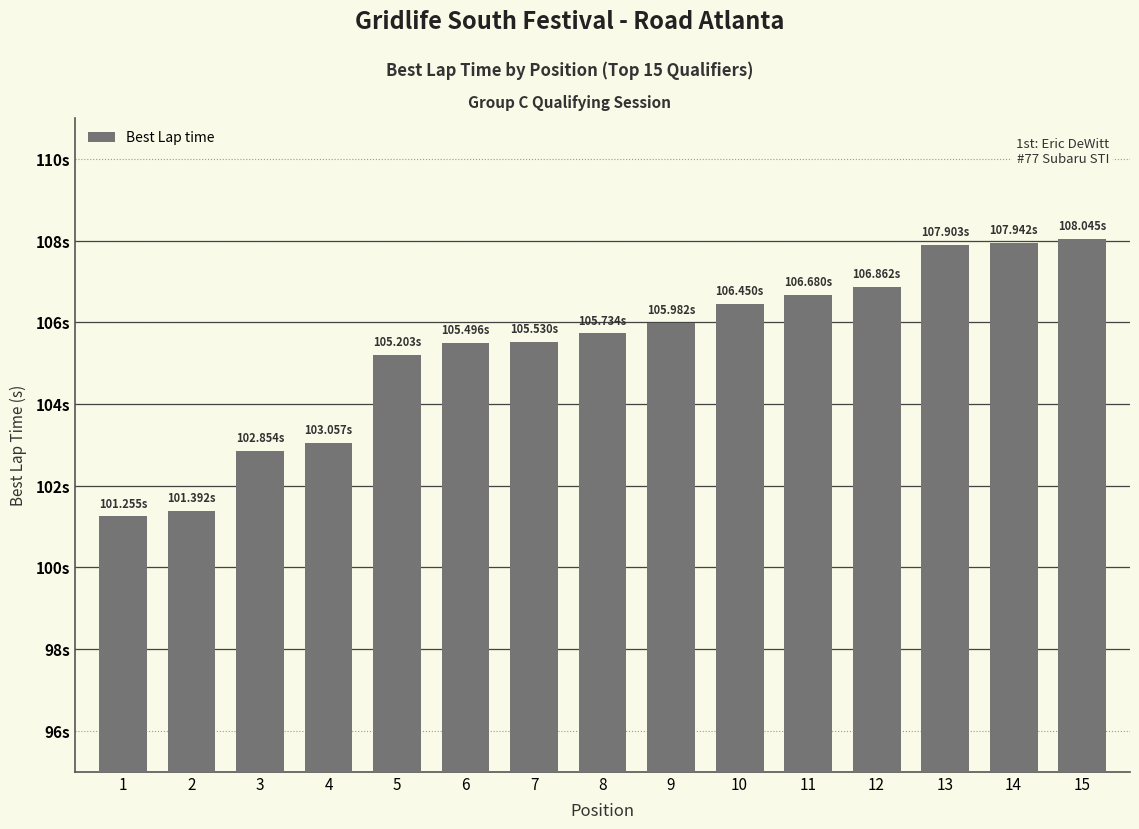

Reading right to left, extract all data points from this chart.

108.0	107.9	107.9	106.9	106.7	106.5	106.0	105.7	105.5	105.5	105.2	103.1	102.9	101.4	101.3